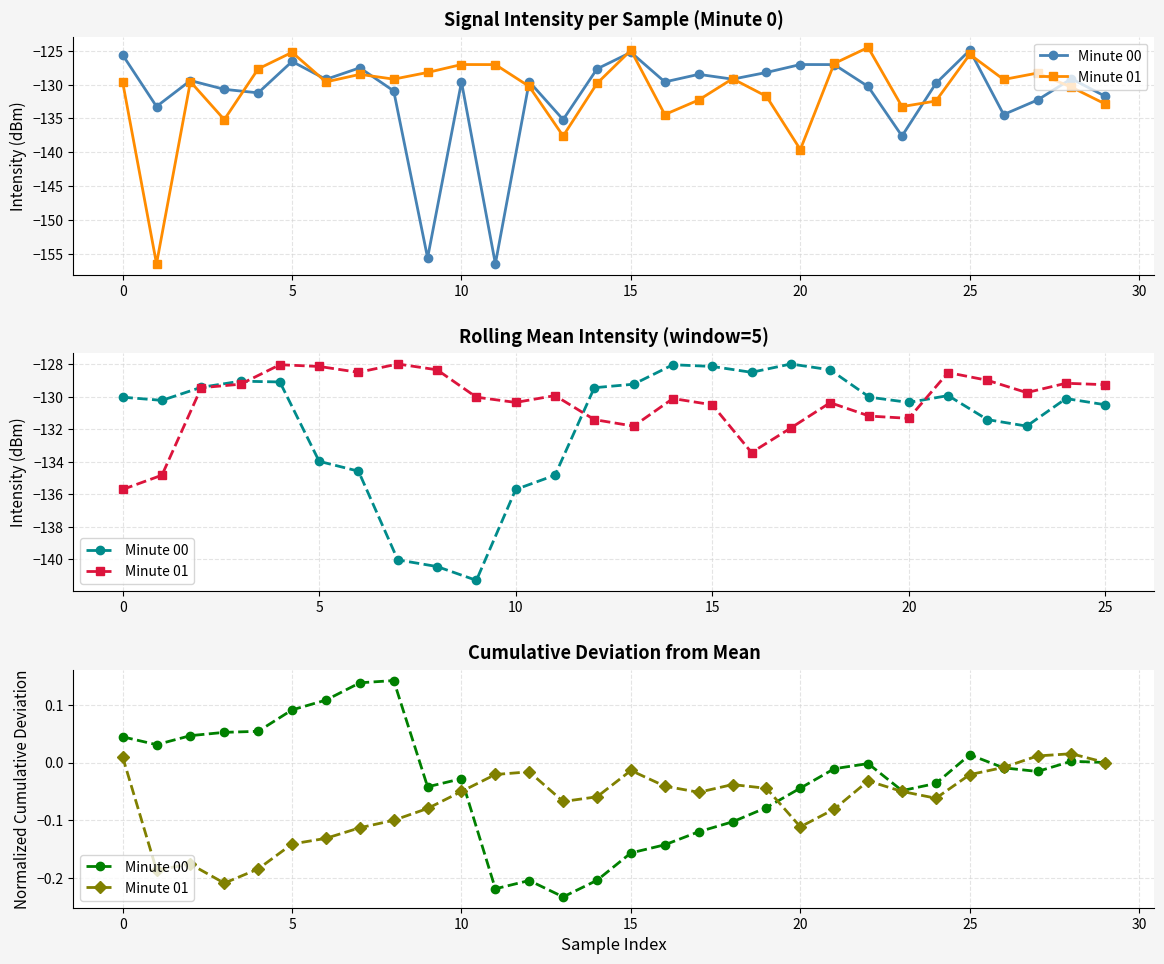

What is the lowest value of the Minute 00 series?

-0.2